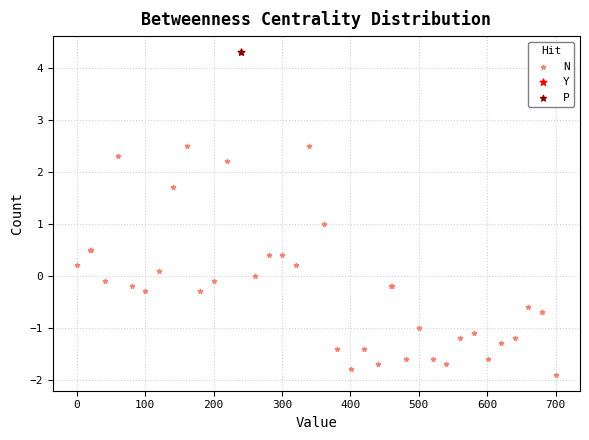

What are all the series names shown in the legend?

N, Y, P